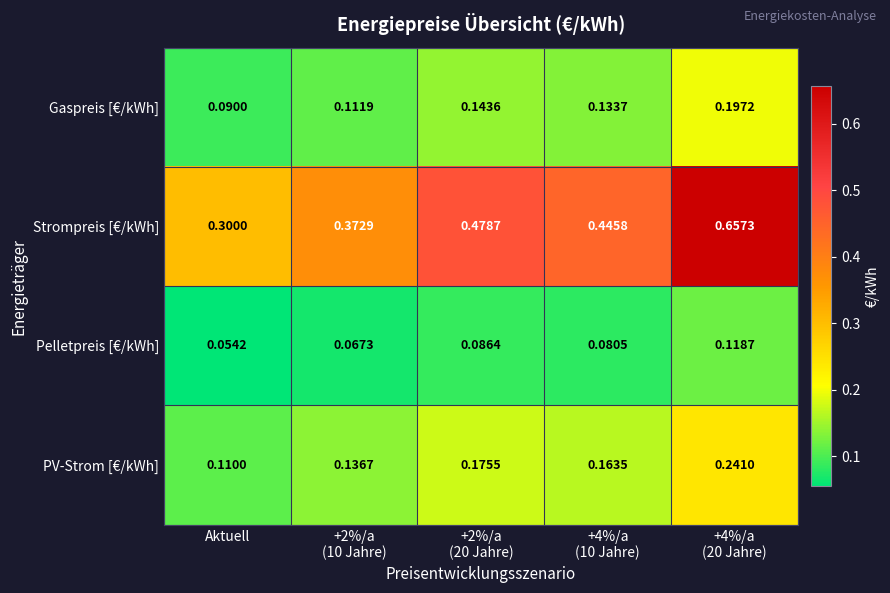

At which label is Pelletpreis [€/kWh] closest to 0?

Aktuell